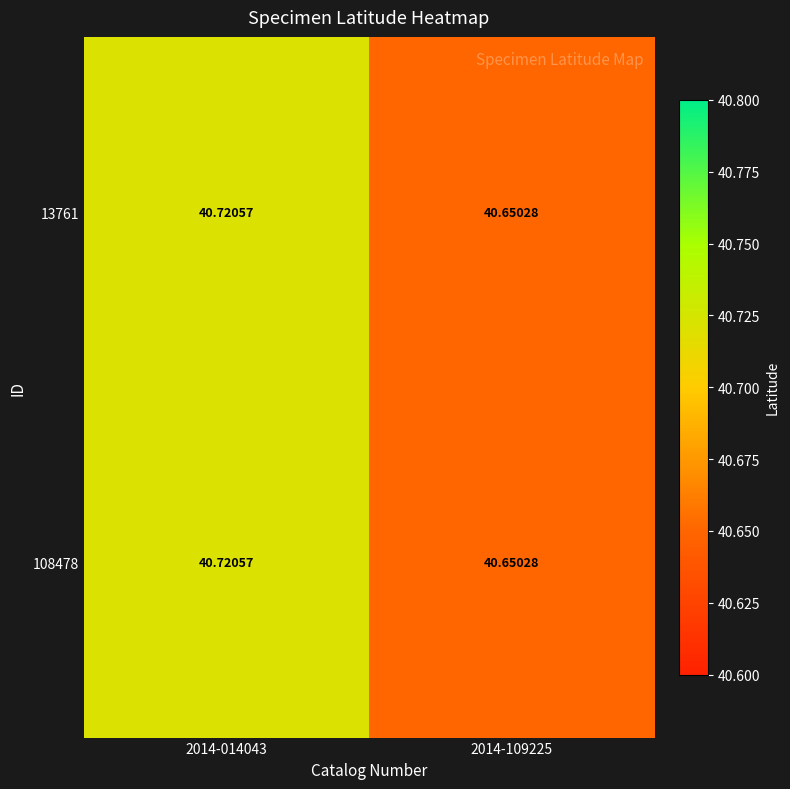

Reading right to left, transcribe all the data shown in this chart.

13761: 2014-109225=40.7	2014-014043=40.7
108478: 2014-109225=40.7	2014-014043=40.7